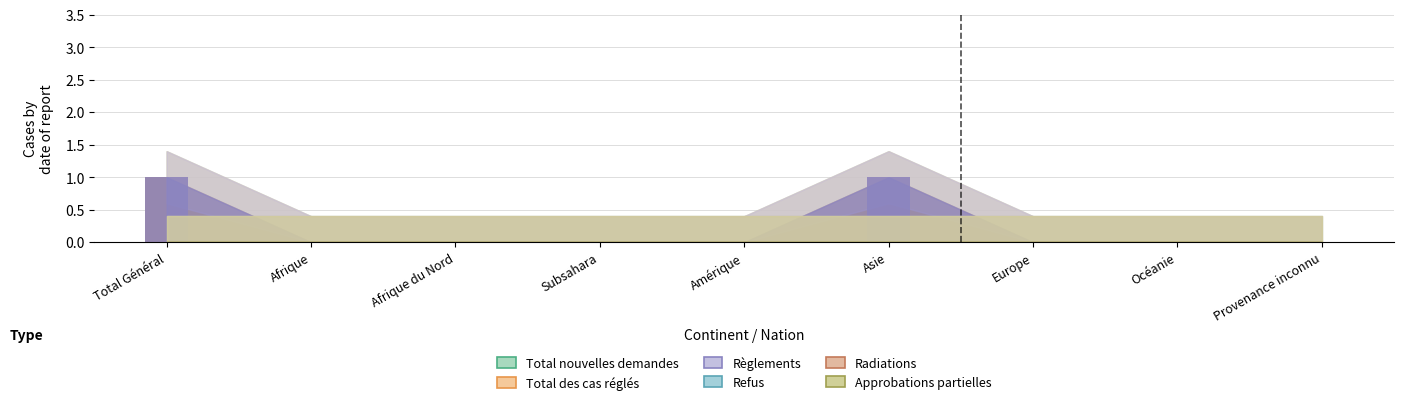

Are the bars horizontal?

No